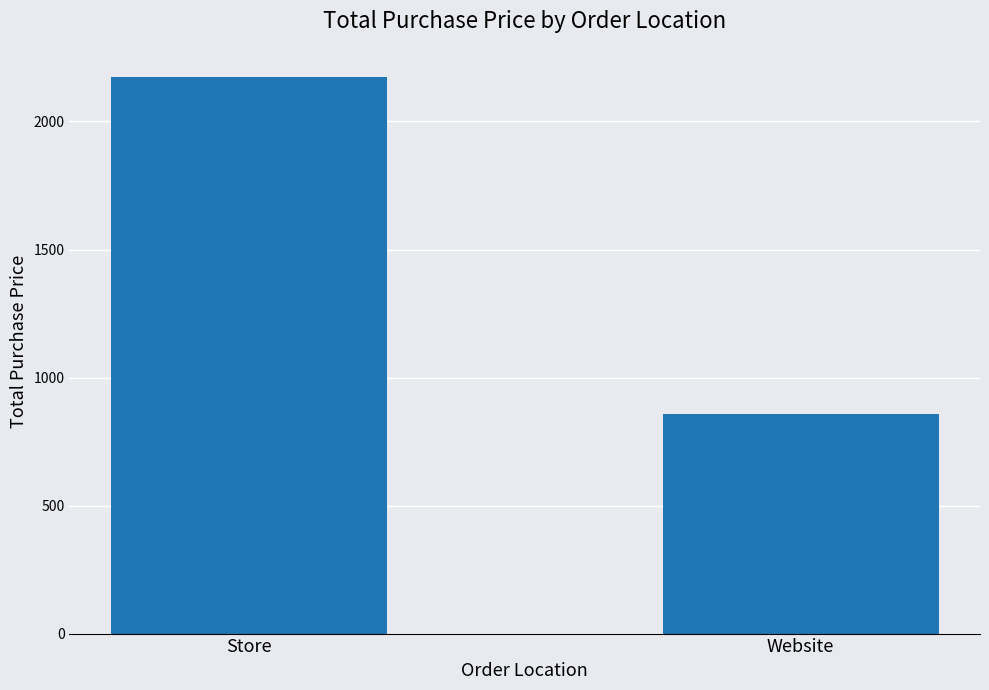

The value at Store is 613. True or false?

False